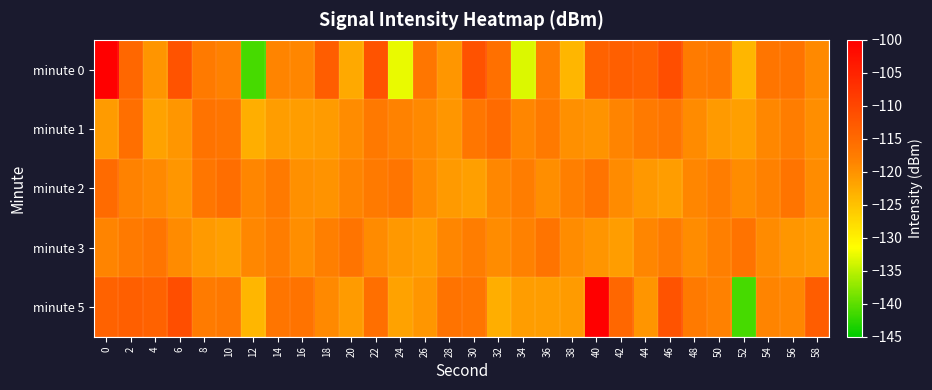

Reading left to right, extract all data points from this chart.

minute 0: 0=-100.2	2=-114.7	4=-120.3	6=-111.9	8=-117.2	10=-118.2	12=-141.3	14=-118.6	16=-118.8	18=-113.3	20=-122.3	22=-111.9	24=-132.5	26=-116.7	28=-120.5	30=-111.7	32=-115.8	34=-133.3	36=-117.7	38=-123.8	40=-114.0	42=-113.5	44=-114.0	46=-111.1	48=-117.6	50=-117.0	52=-123.9	54=-116.6	56=-116.3	58=-119.1
minute 1: 0=-121.0	2=-115.7	4=-121.8	6=-120.4	8=-116.3	10=-116.6	12=-122.9	14=-121.1	16=-121.2	18=-121.0	20=-119.5	22=-117.2	24=-118.3	26=-119.1	28=-120.5	30=-116.8	32=-115.2	34=-118.7	36=-117.4	38=-119.8	40=-120.1	42=-118.5	44=-117.3	46=-116.6	48=-119.2	50=-120.8	52=-121.4	54=-118.9	56=-117.7	58=-119.6
minute 2: 0=-115.2	2=-118.3	4=-119.1	6=-120.5	8=-116.8	10=-115.5	12=-118.7	14=-117.4	16=-119.8	18=-120.1	20=-118.5	22=-117.3	24=-116.6	26=-119.2	28=-120.8	30=-121.4	32=-118.9	34=-117.7	36=-119.6	38=-118.1	40=-116.4	42=-119.3	44=-120.6	46=-121.2	48=-118.8	50=-117.6	52=-119.5	54=-118.2	56=-116.5	58=-119.4
minute 3: 0=-118.5	2=-117.3	4=-116.6	6=-119.2	8=-120.8	10=-121.4	12=-118.9	14=-117.7	16=-119.6	18=-118.1	20=-116.4	22=-119.3	24=-120.6	26=-121.2	28=-118.8	30=-117.6	32=-119.5	34=-118.2	36=-116.5	38=-119.4	40=-120.3	42=-121.1	44=-118.7	46=-117.5	48=-119.4	50=-118.1	52=-116.3	54=-119.2	56=-120.5	58=-121.0
minute 5: 0=-114.0	2=-113.5	4=-114.0	6=-111.1	8=-117.6	10=-117.0	12=-123.9	14=-116.6	16=-116.3	18=-119.1	20=-121.0	22=-115.7	24=-121.8	26=-120.4	28=-116.3	30=-116.6	32=-122.9	34=-121.1	36=-121.2	38=-121.0	40=-100.2	42=-114.7	44=-120.3	46=-111.9	48=-117.2	50=-118.2	52=-141.3	54=-118.6	56=-118.8	58=-113.3